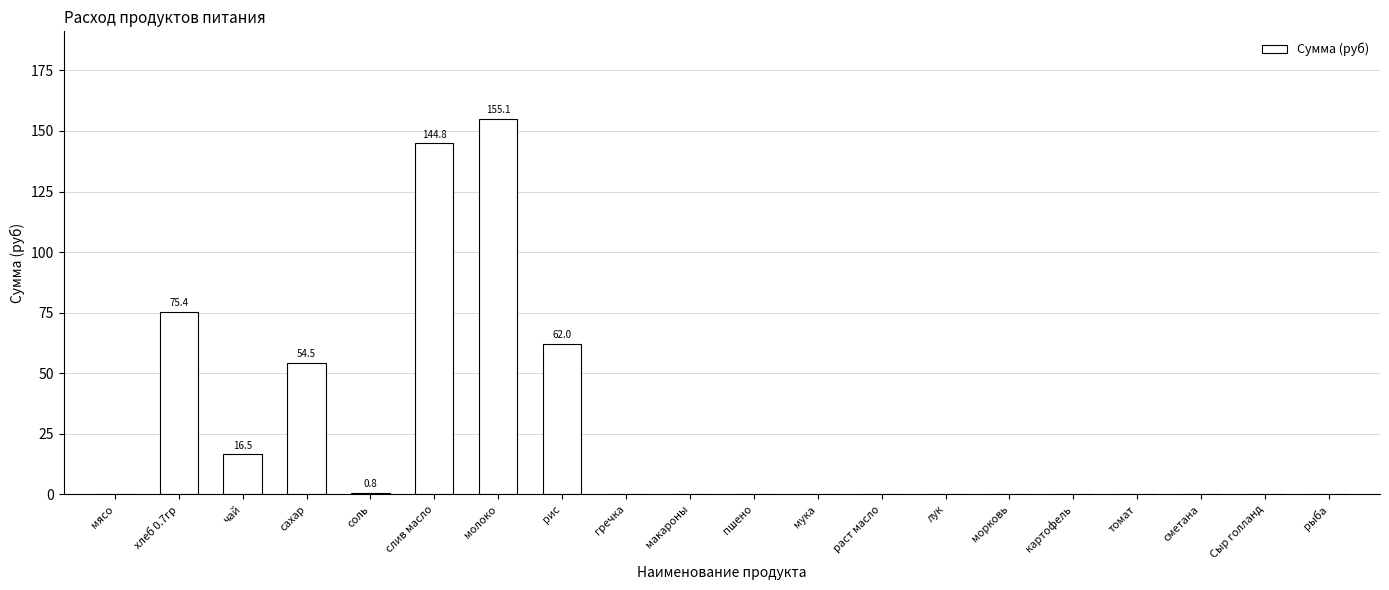

What is the maximum value shown in the chart?

155.1